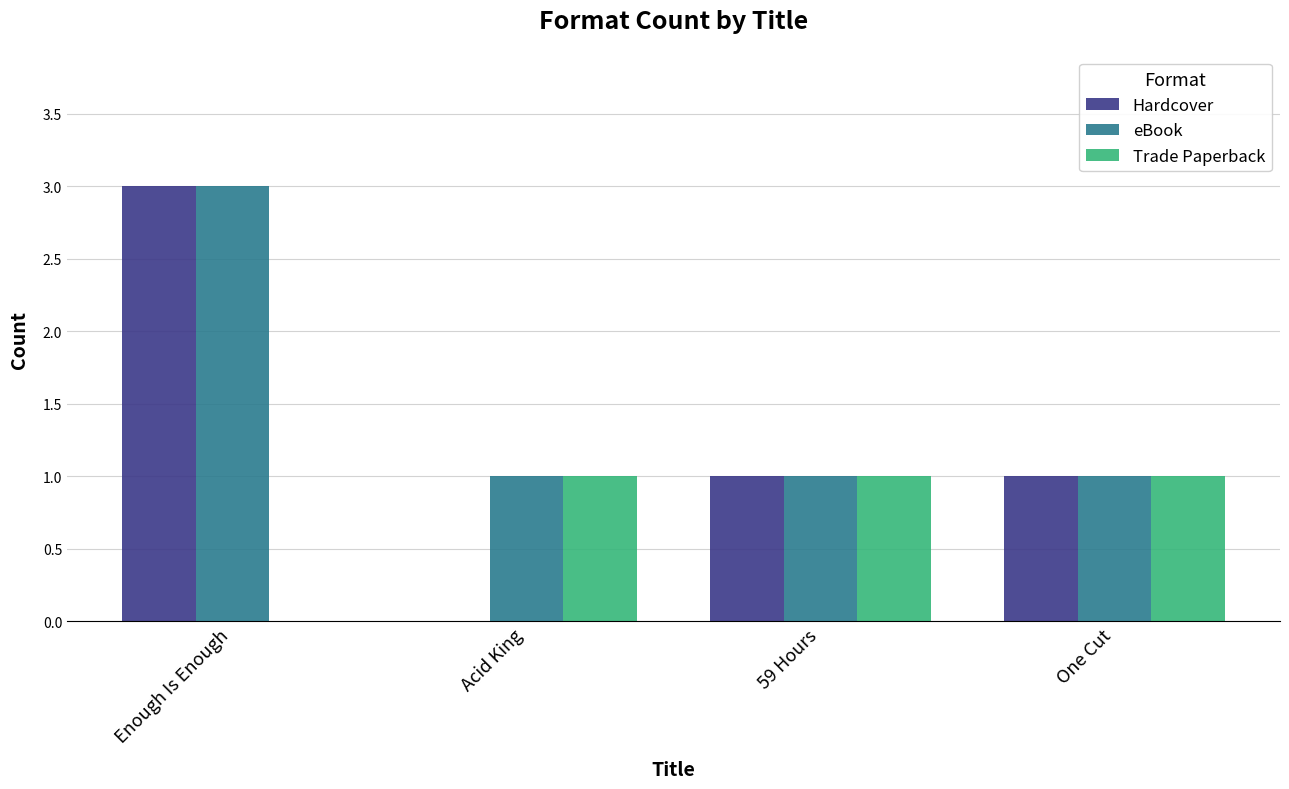

What is the total value across all series at One Cut?

3